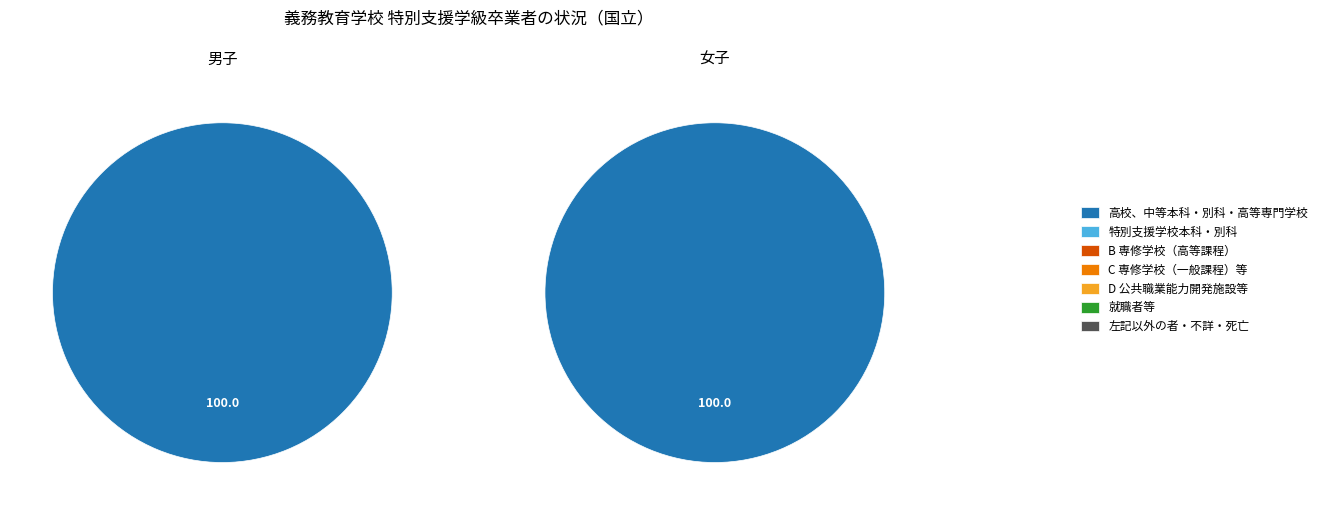

The 左記以外の者、不詳・死亡 slice represents 1% of the pie. True or false?

False